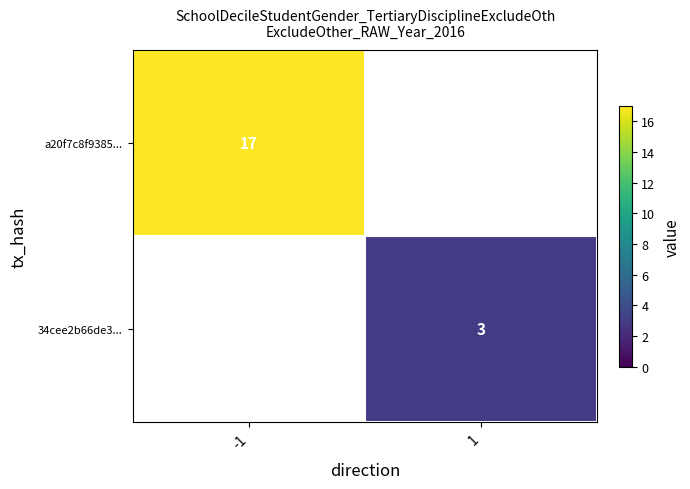

True or false: 34cee2b66de3... has a value of 1 at 1.

False